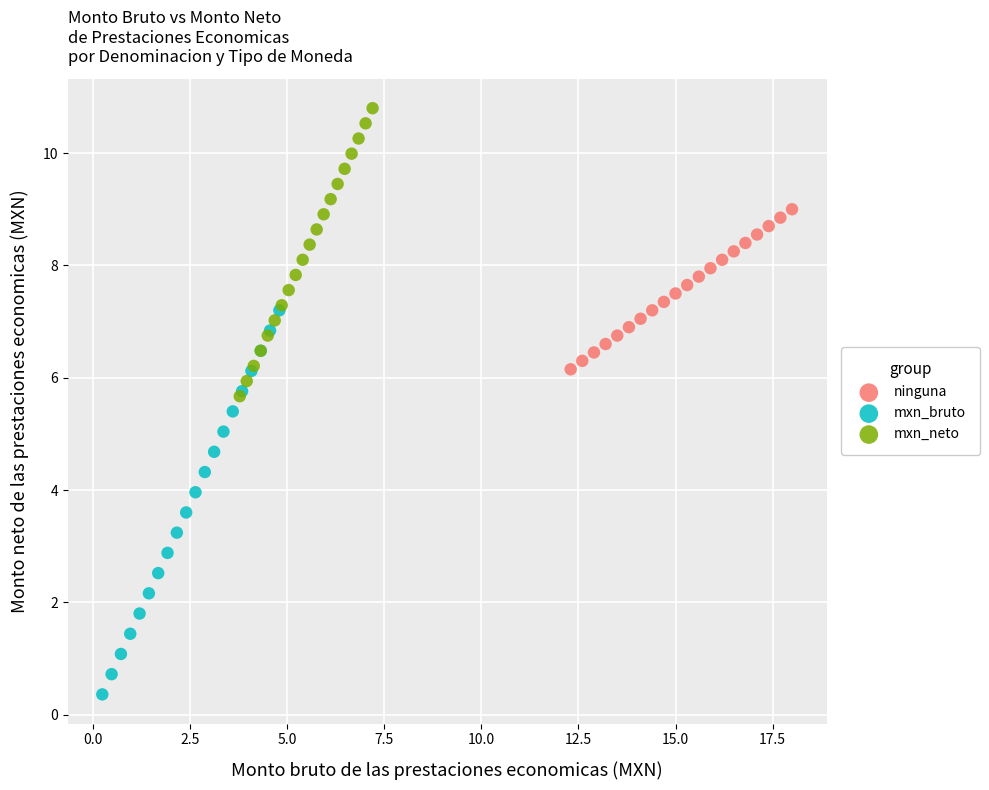

Which series reaches the minimum Y coordinate?

mxn_bruto